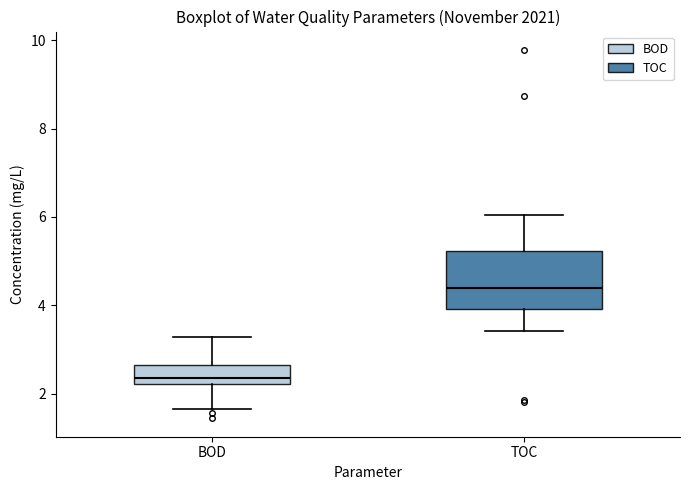

Where does the lower whisker of the box for TOC end on the y-axis? The values are not printed on the chart, so give them approximately, as read against the axis.

3.4